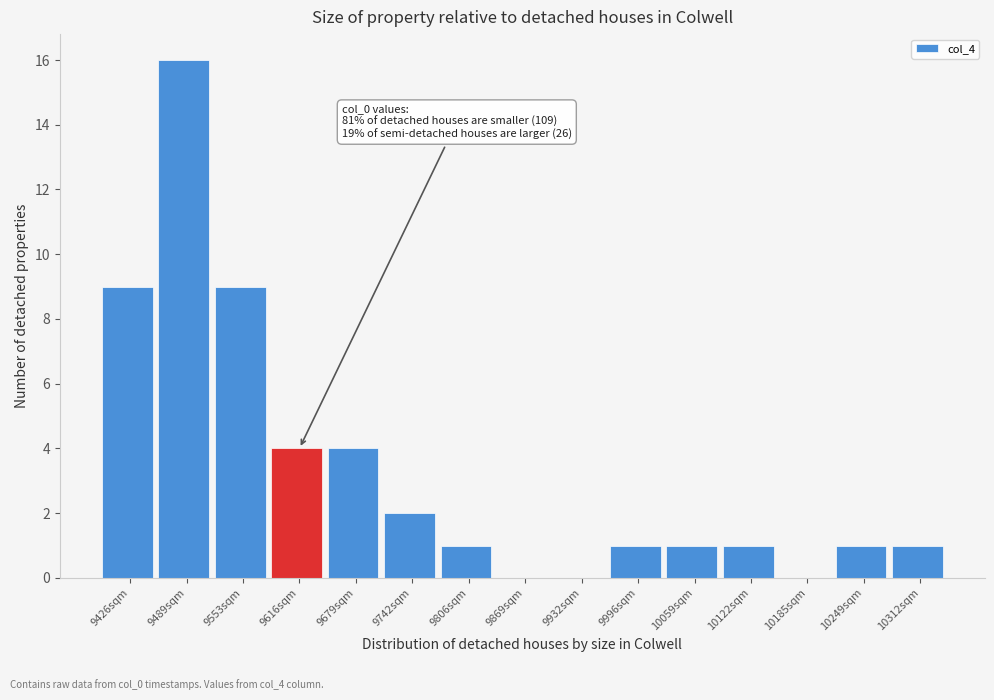

Which range on the x-axis has the tallest bar?

9460 to 9520